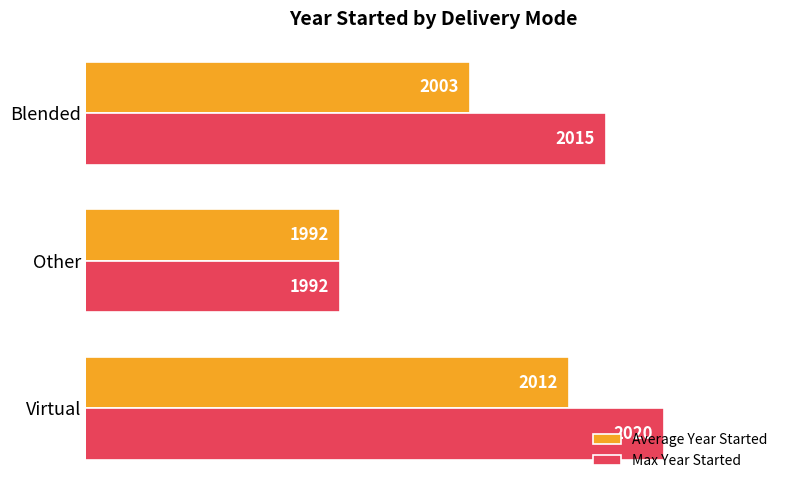

At which label is Average Year Started closest to 2001?

Blended